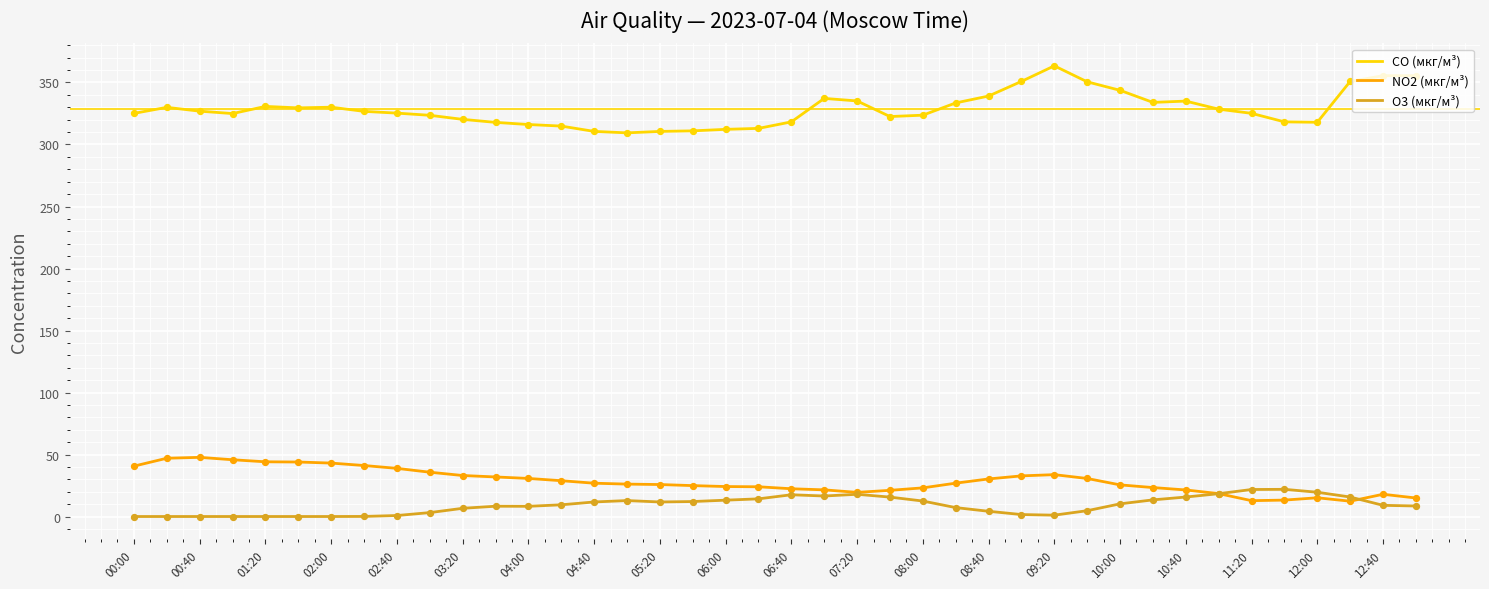

Which series has the widest spread of values?

CO (мкг/м³)